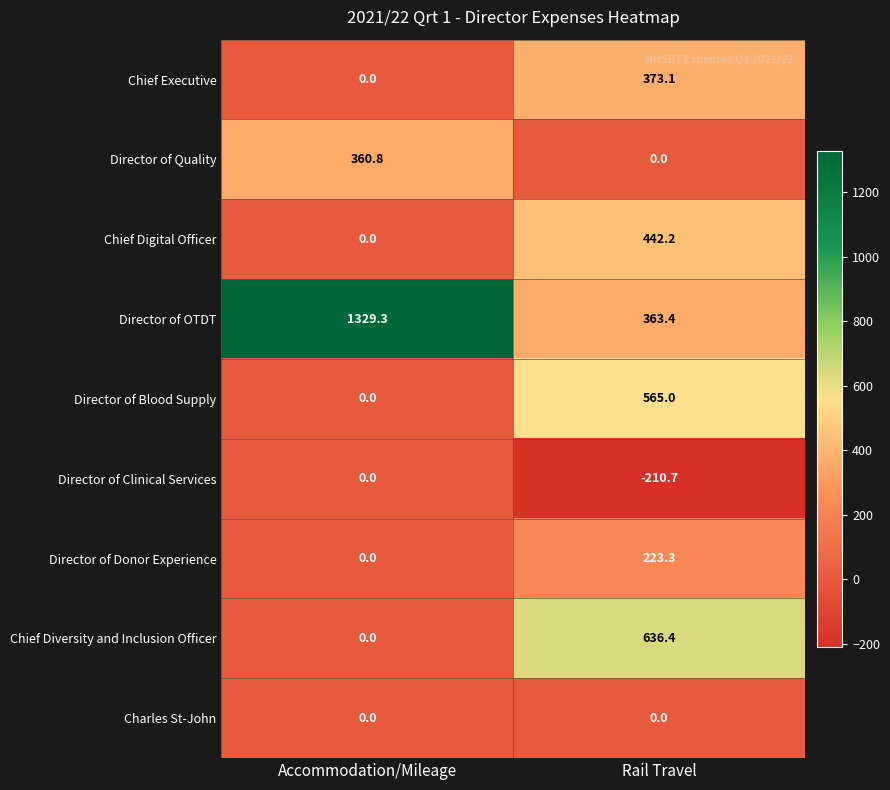

Rank the categories by Director of Donor Experience value from lowest to highest.

Accommodation/Mileage, Rail Travel